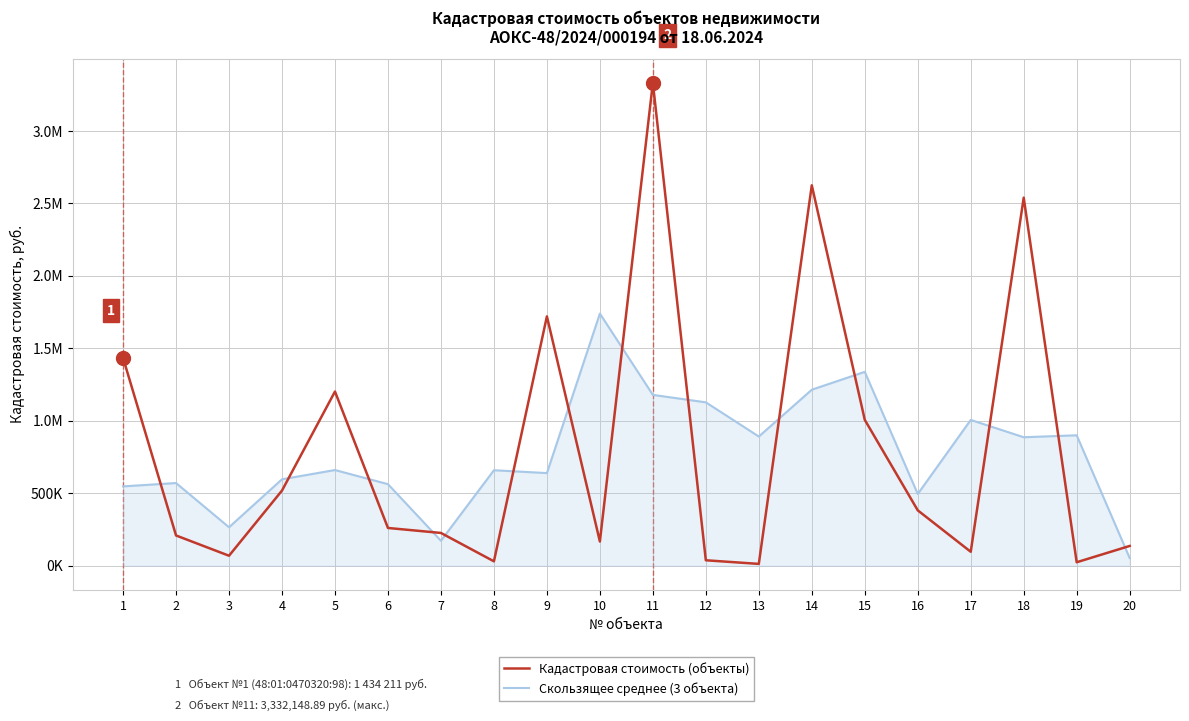

At which category is the sum across all series the highest?

11